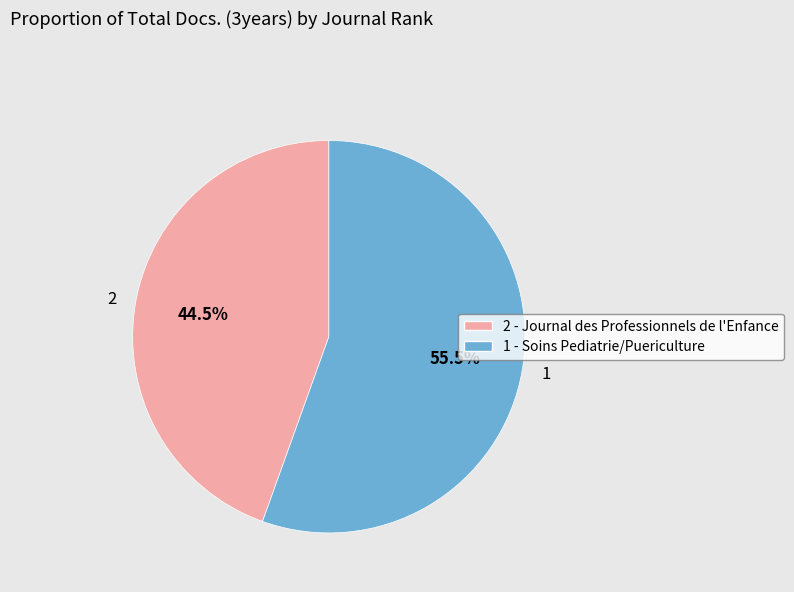

What is the ratio of the value at 1 to the value at 2?

1.2